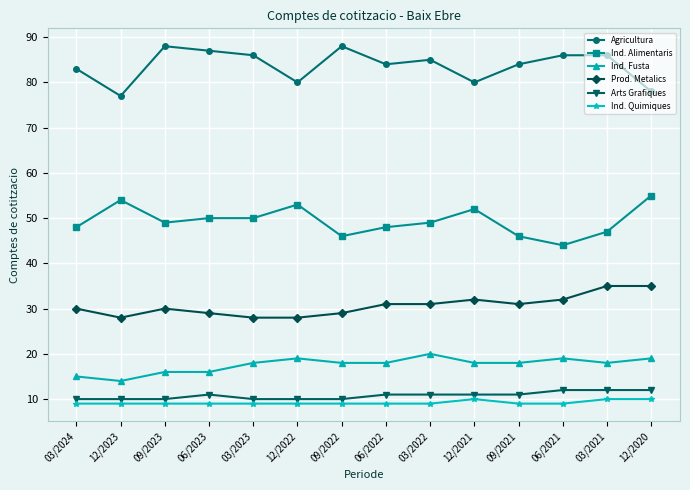

Does the chart display data point markers on the line(s)?

Yes